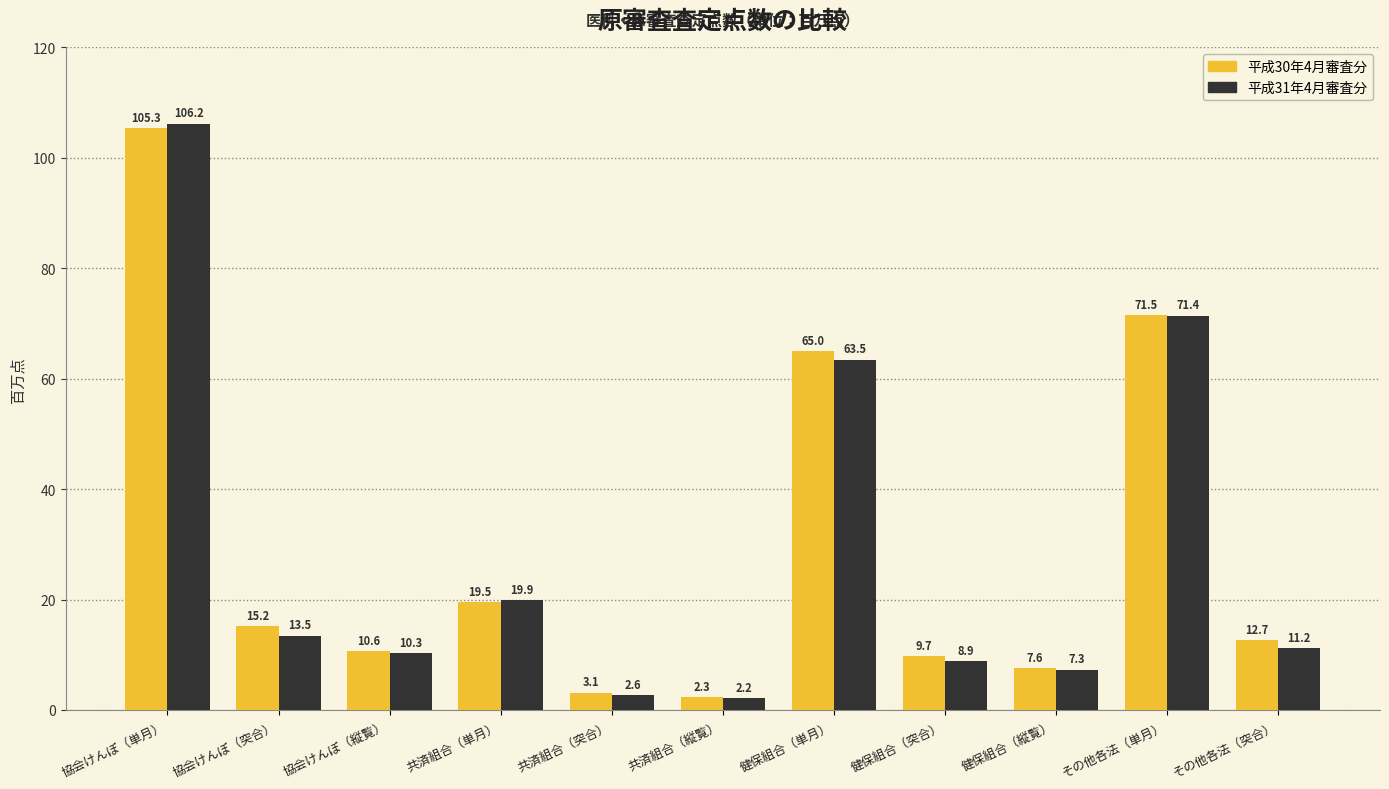

What is the lowest value of the 平成30年4月審査分 series?

2.3